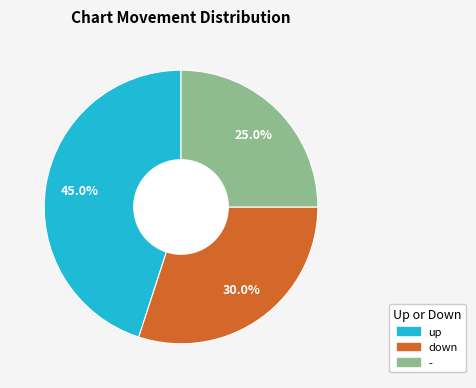

To the nearest percent, what portion does down represent?

30%